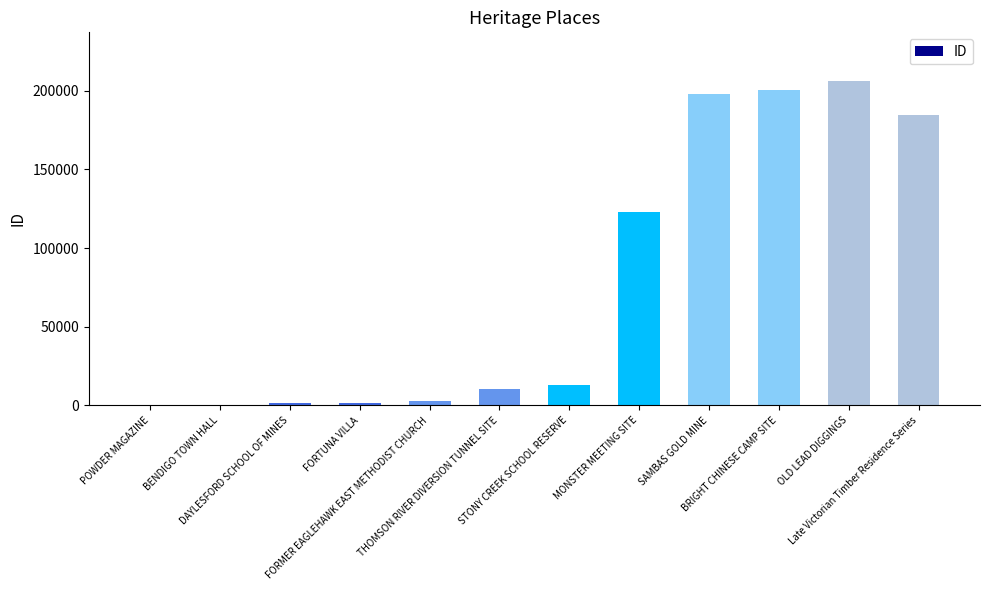

What is the maximum value shown in the chart?

206182